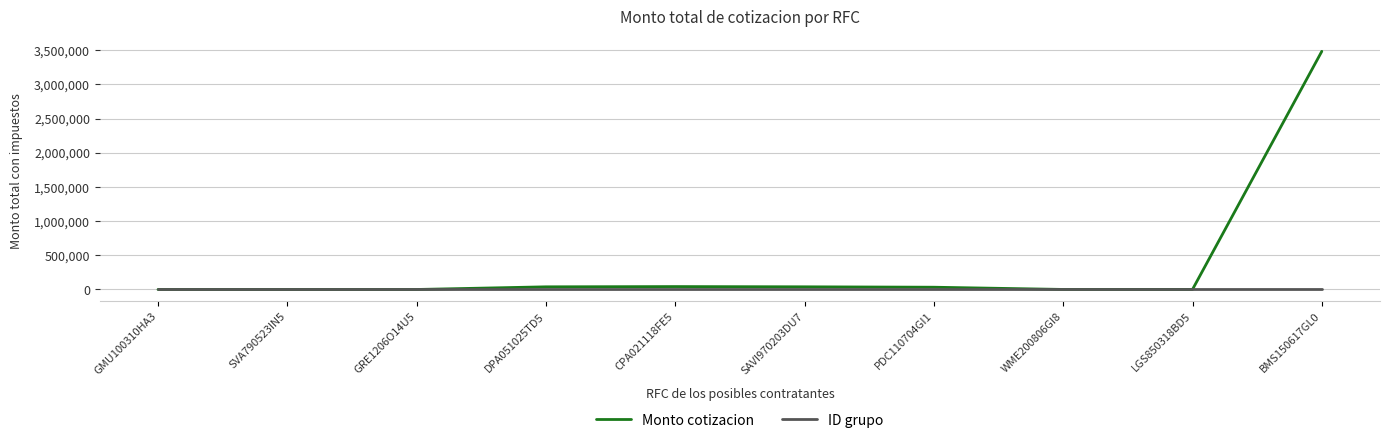

What is the minimum value for ID grupo?

1.0